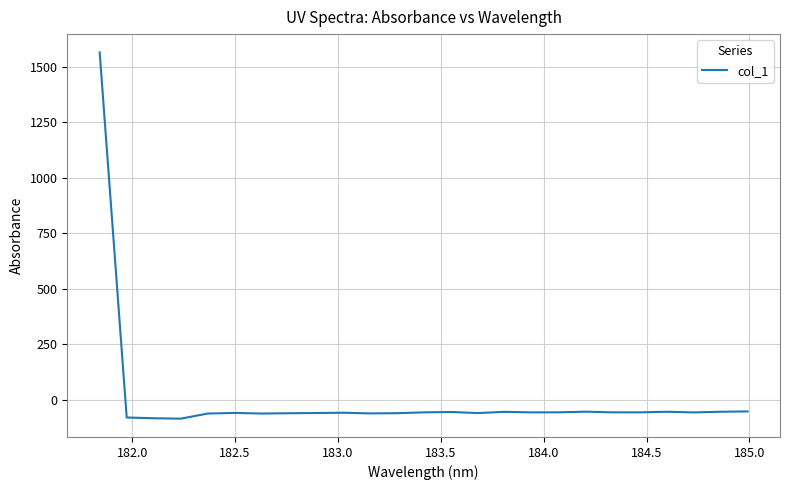

How many values are below -58?

13